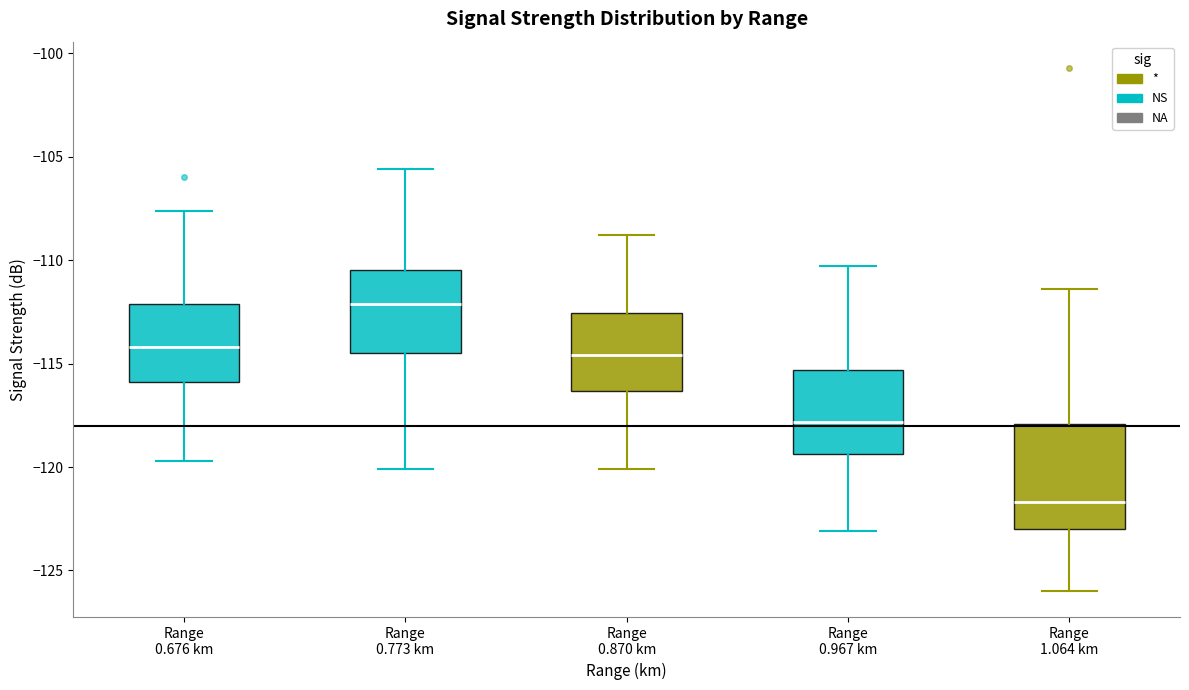

Which box has the lowest median line?

Range 1.064 km